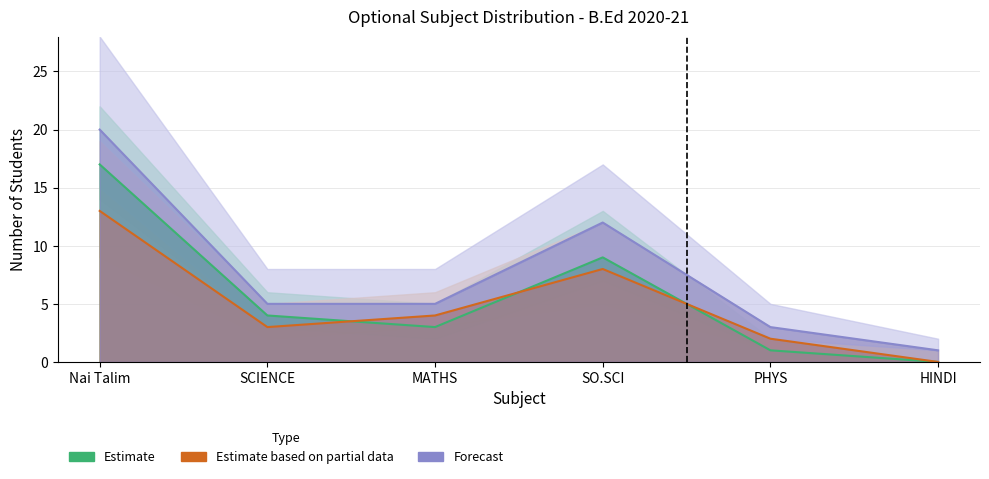

Rank the series by their maximum value, from lowest to highest.

Estimate based on partial data, Estimate, Forecast